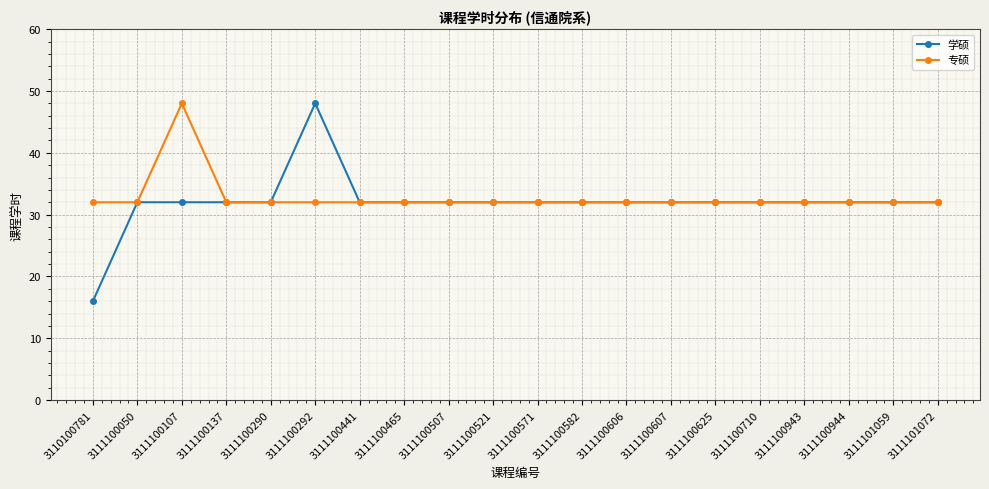

What is the value of the 学硕 point at the 8th from the left?

32